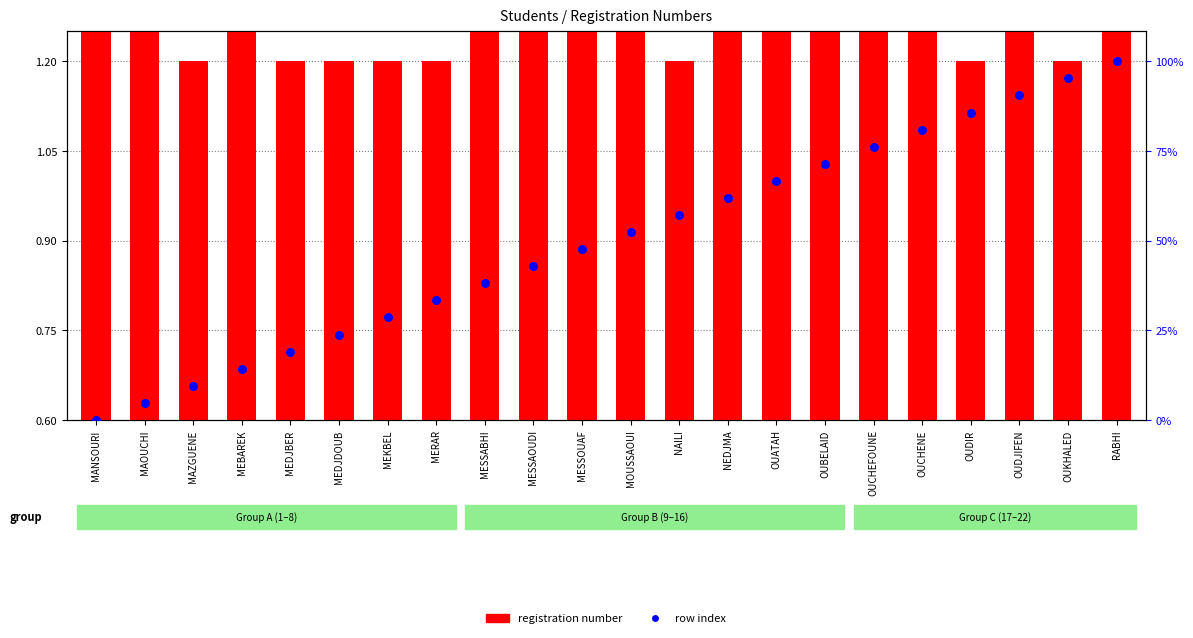

Which series reaches the minimum Y coordinate?

registration number (normalized)